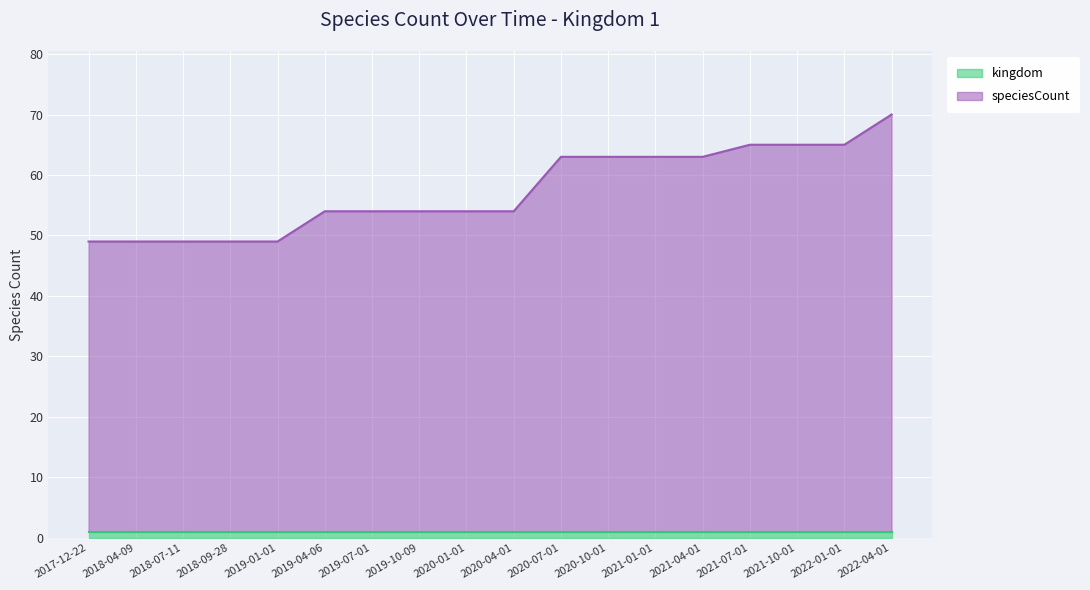

True or false: the data shows 54 at 2019-07-01.

True